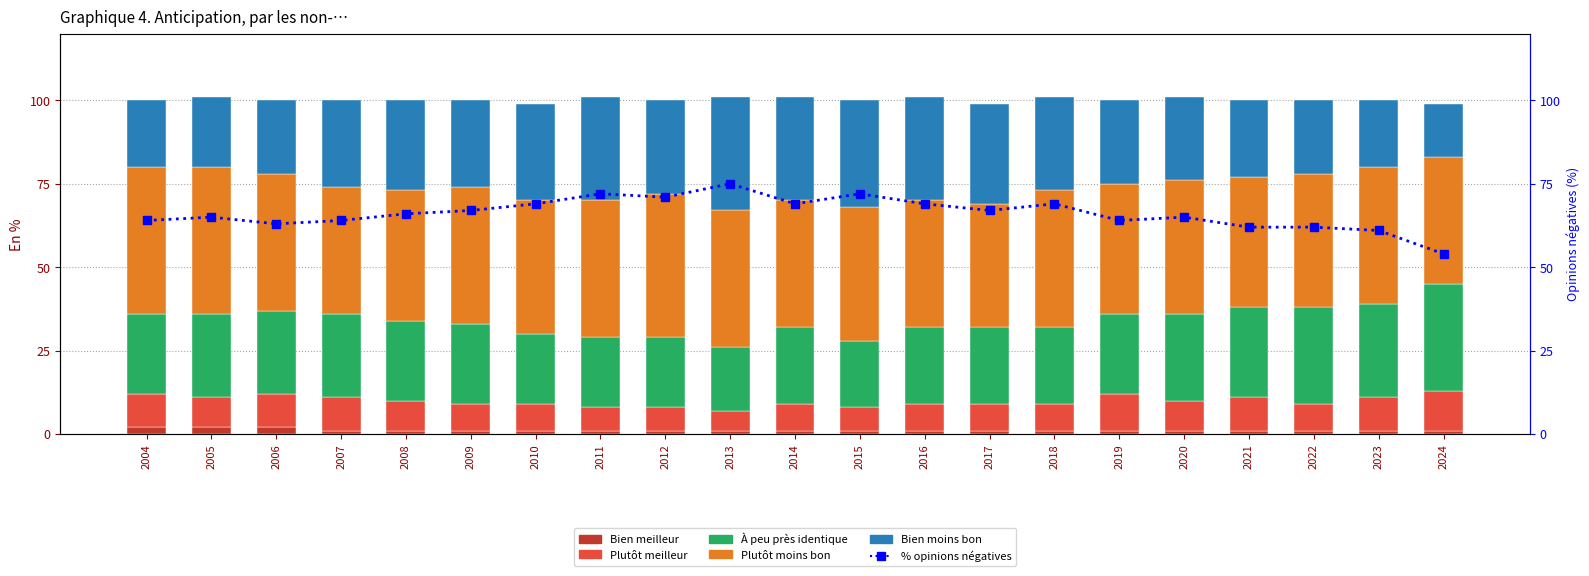

Which series changed the most between 2008 and 2012?

% opinions négatives